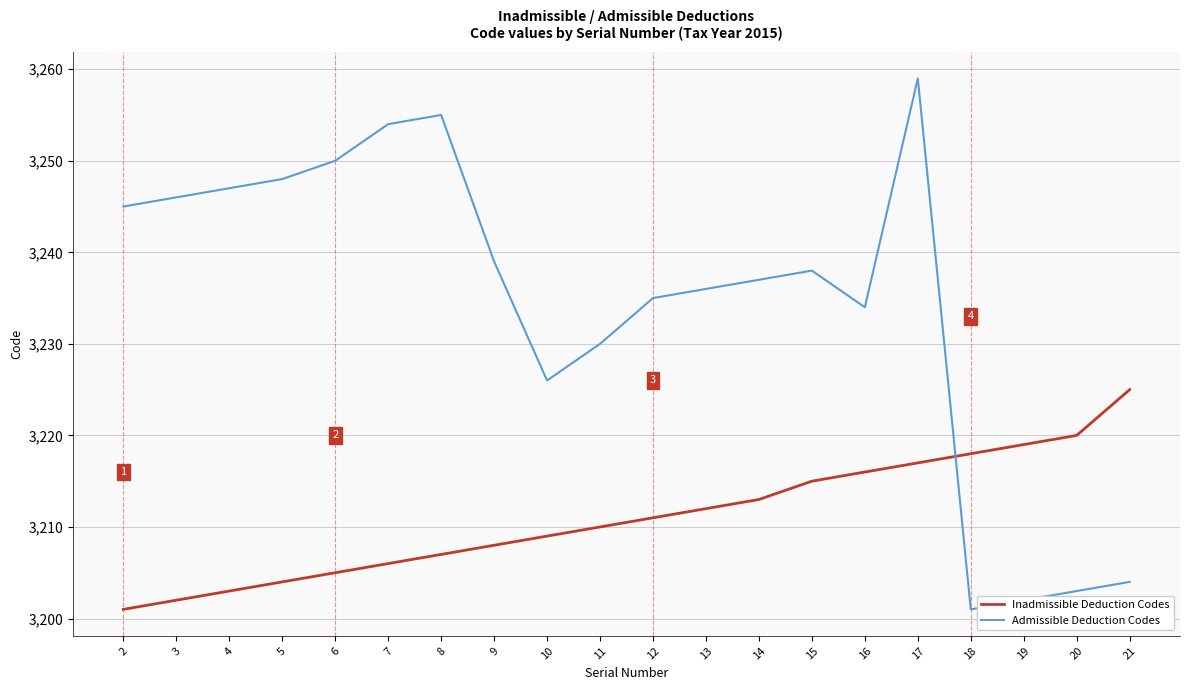

Rank the series at 9 from highest to lowest value.

Admissible Deduction Codes, Inadmissible Deduction Codes